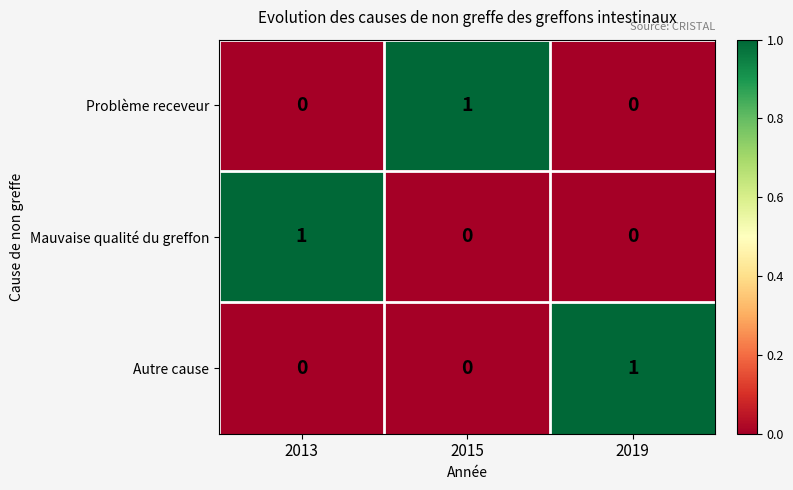

Reading left to right, extract all data points from this chart.

Problème receveur: 2013=0	2015=1	2019=0
Mauvaise qualité du greffon: 2013=1	2015=0	2019=0
Autre cause: 2013=0	2015=0	2019=1